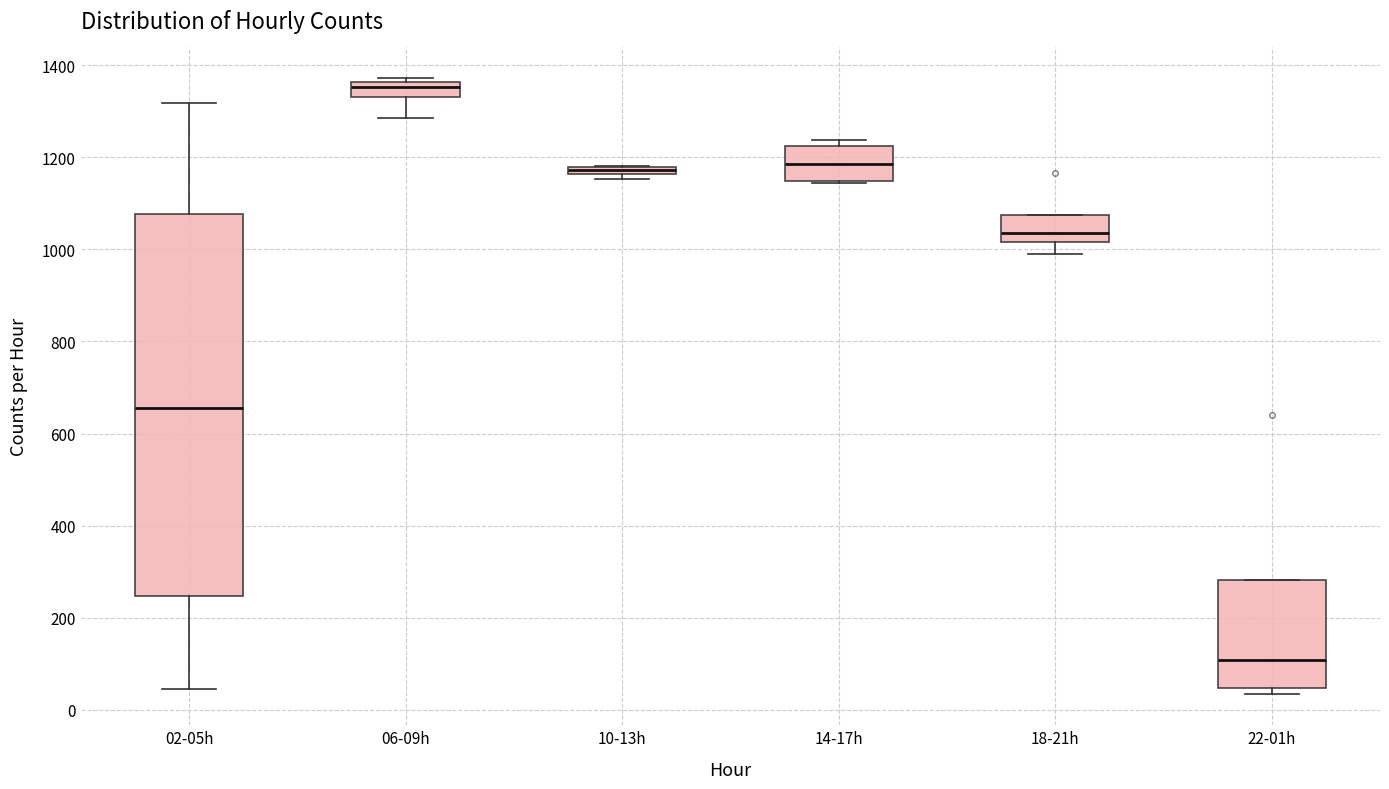

Comparing the boxes themselves (not the whiskers), which one is the tallest?

02-05h